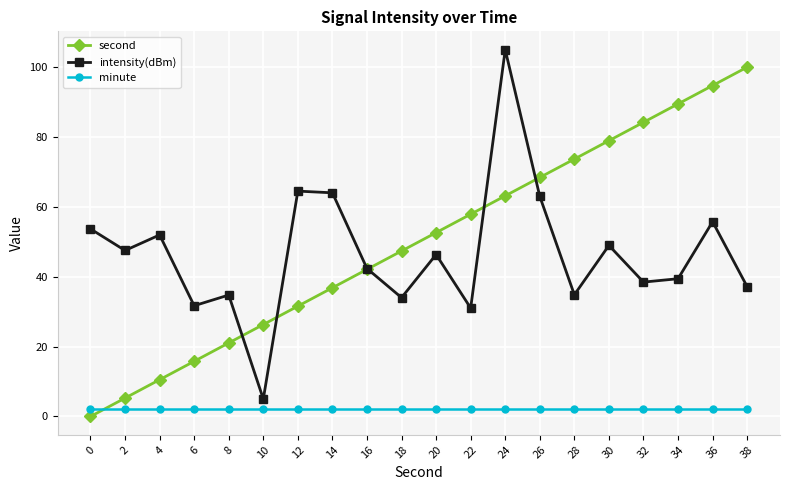

Reading right to left, list all the values displayed in this chart.

second: 38=100.0	36=94.7	34=89.5	32=84.2	30=78.9	28=73.7	26=68.4	24=63.2	22=57.9	20=52.6	18=47.4	16=42.1	14=36.8	12=31.6	10=26.3	8=21.1	6=15.8	4=10.5	2=5.3	0=0.0
intensity(dBm): 38=37.2	36=55.7	34=39.4	32=38.5	30=49.0	28=34.8	26=63.0	24=105.0	22=31.0	20=46.4	18=34.0	16=42.4	14=64.0	12=64.5	10=5.0	8=34.8	6=31.7	4=52.0	2=47.5	0=53.7
minute: 38=2.0	36=2.0	34=2.0	32=2.0	30=2.0	28=2.0	26=2.0	24=2.0	22=2.0	20=2.0	18=2.0	16=2.0	14=2.0	12=2.0	10=2.0	8=2.0	6=2.0	4=2.0	2=2.0	0=2.0